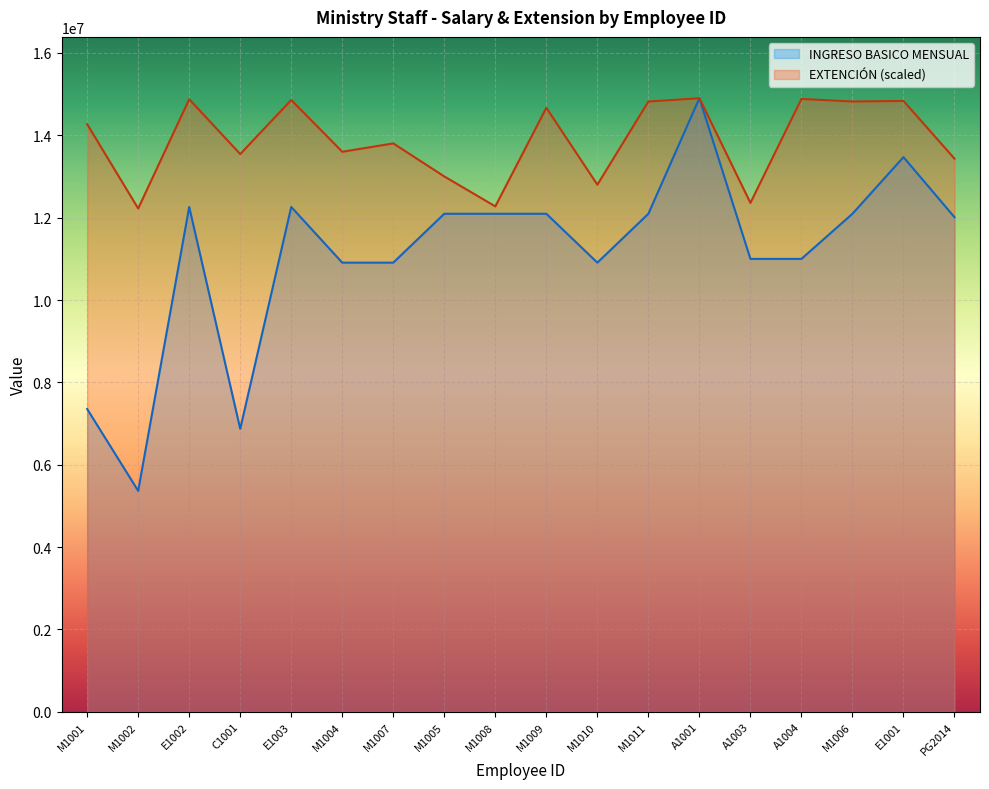

True or false: INGRESO BASICO MENSUAL has a value of 4332408.5 at M1005.

False